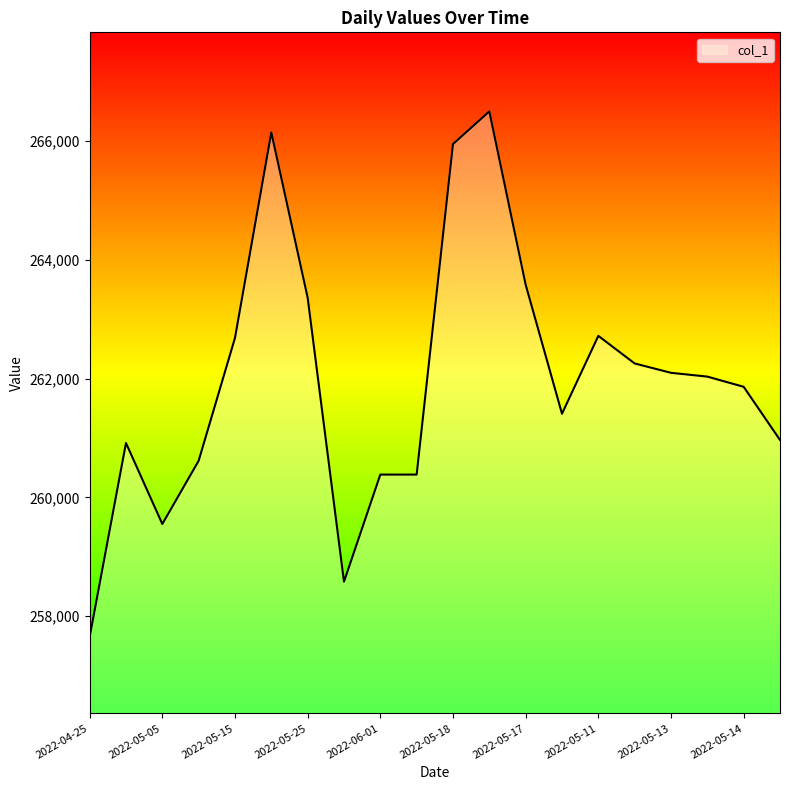

What is the difference between the second highest and minimum values?

8497.8